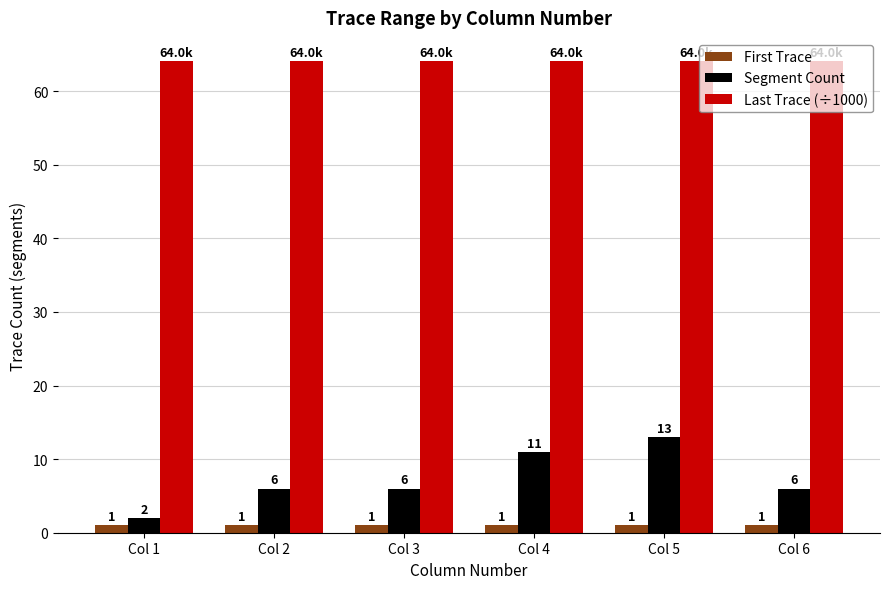

What are all the series names shown in the legend?

First Trace, Segment Count, Last Trace (÷1000)